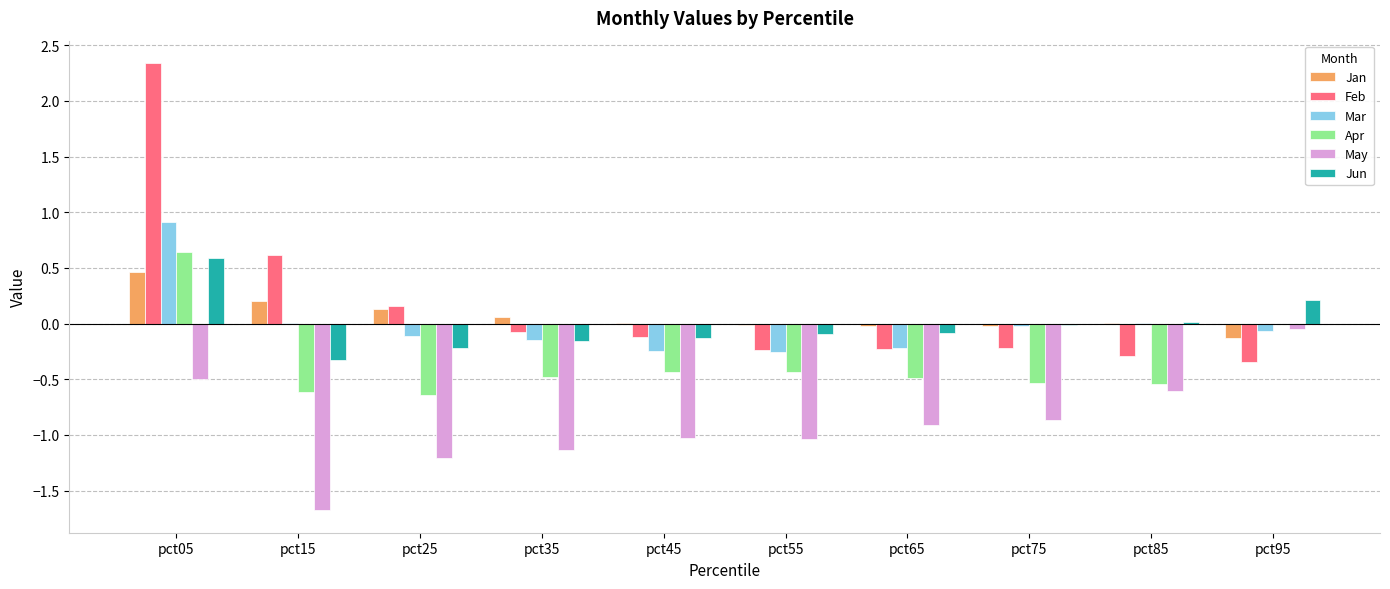

The Apr series shows -0.6 at pct25. True or false?

True